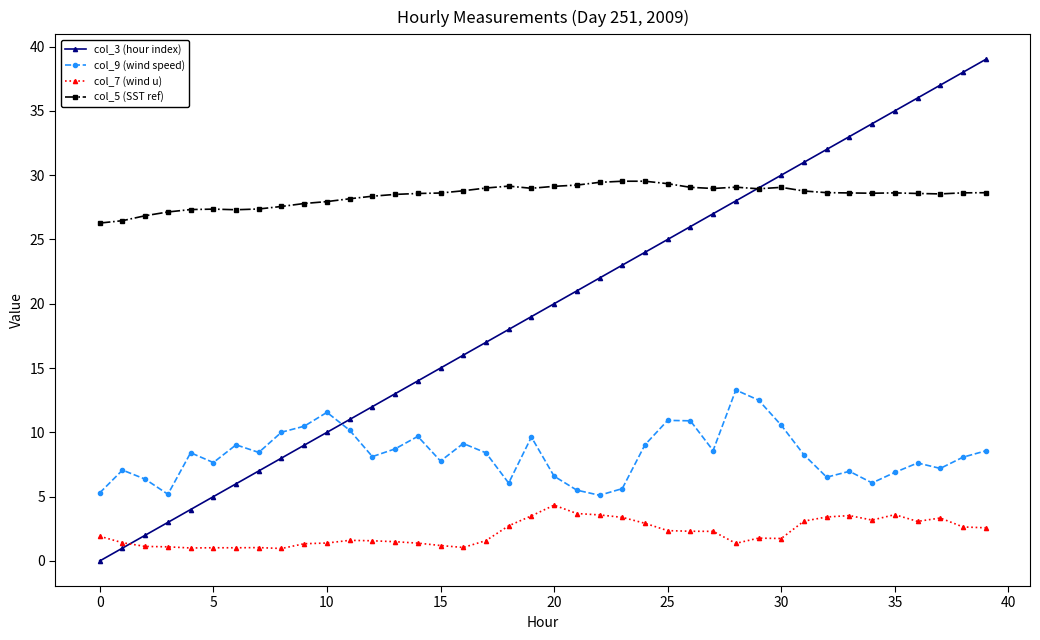

What is the average value of the col_7 (wind u) series?

2.2